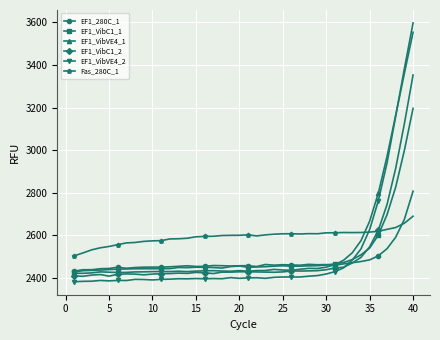

True or false: EF1_VibVE4_1 has more than 0 interior local peaks.

True